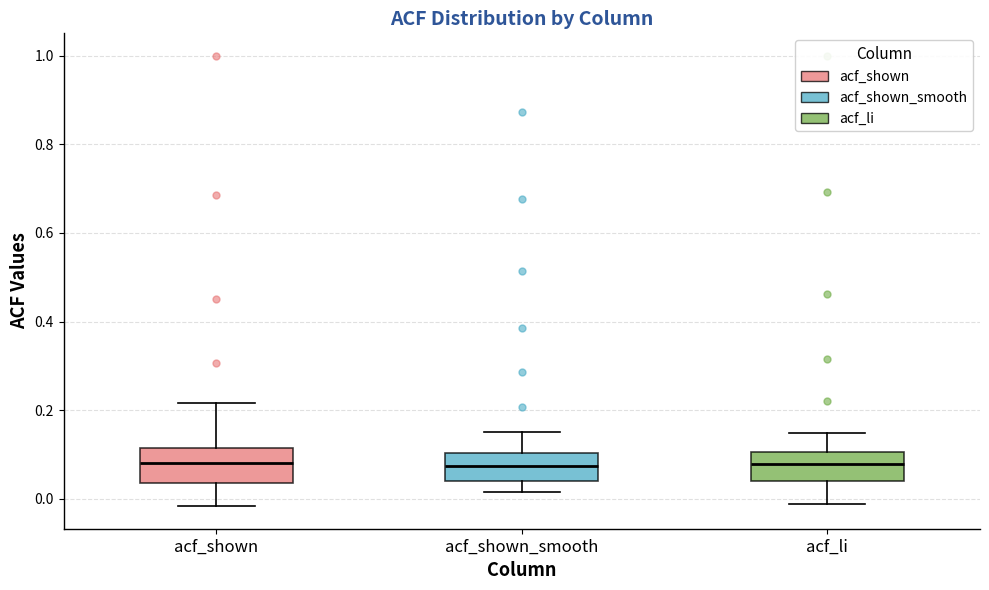

Reading left to right, transcribe this box plot: for each box, give where its median line is, the range the box spans, and where its two whiskers end, as read against the y-axis. The values are not printed on the chart, so give them approximately, as read against the axis.

acf_shown: median 0.08, box 0.04 to 0.12, whiskers -0.02 to 0.22
acf_shown_smooth: median 0.08, box 0.04 to 0.10, whiskers 0.02 to 0.16
acf_li: median 0.08, box 0.04 to 0.10, whiskers -0.02 to 0.14